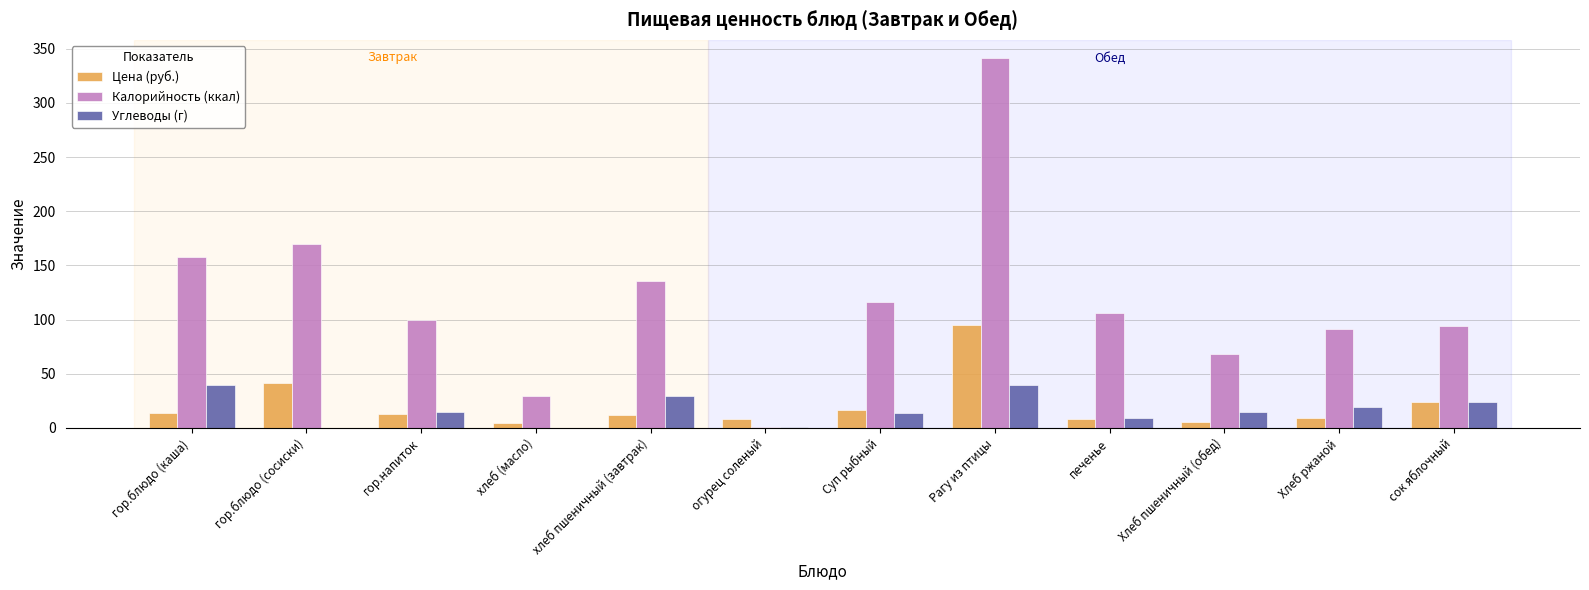

At which category is the sum across all series the highest?

Рагу из птицы